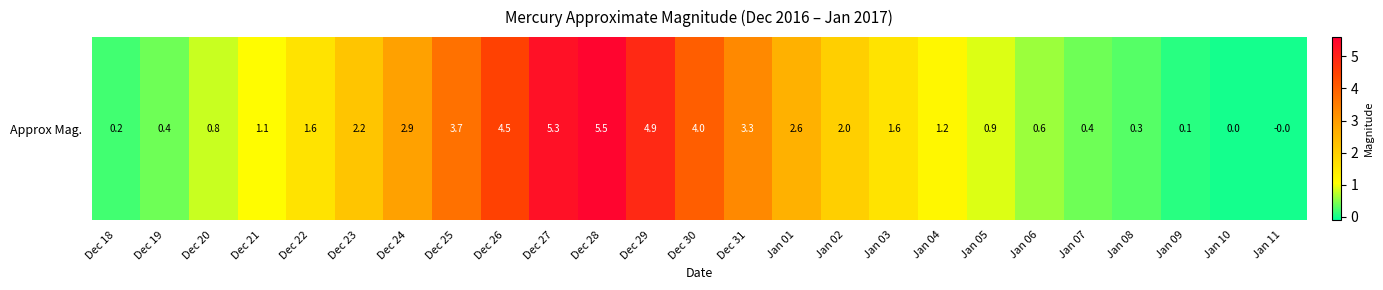

The chart shows a value of 2.0 at Dec 25. True or false?

False